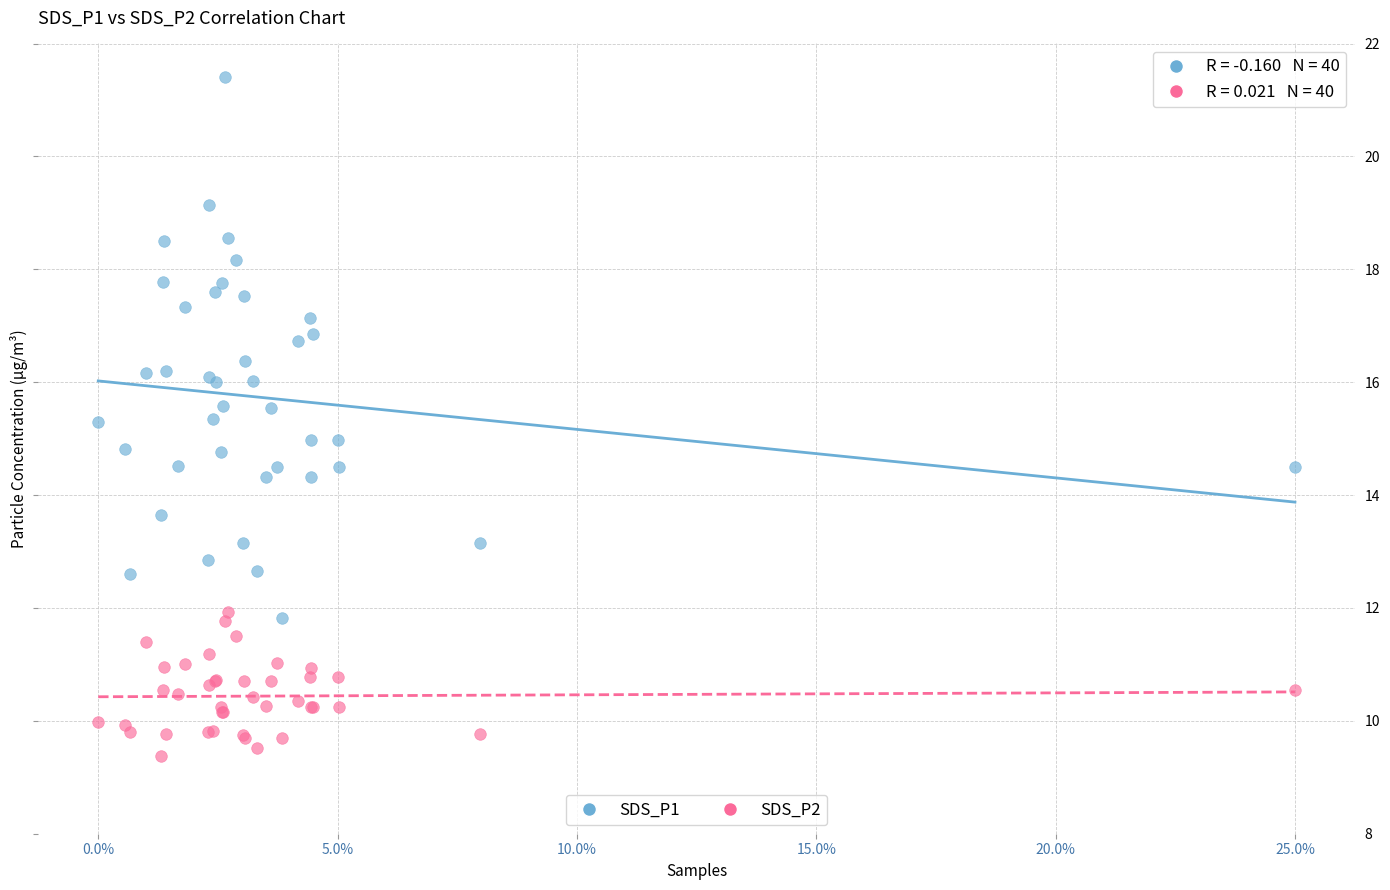

What is the X range (max minus min) for the scatter plot?

1.0